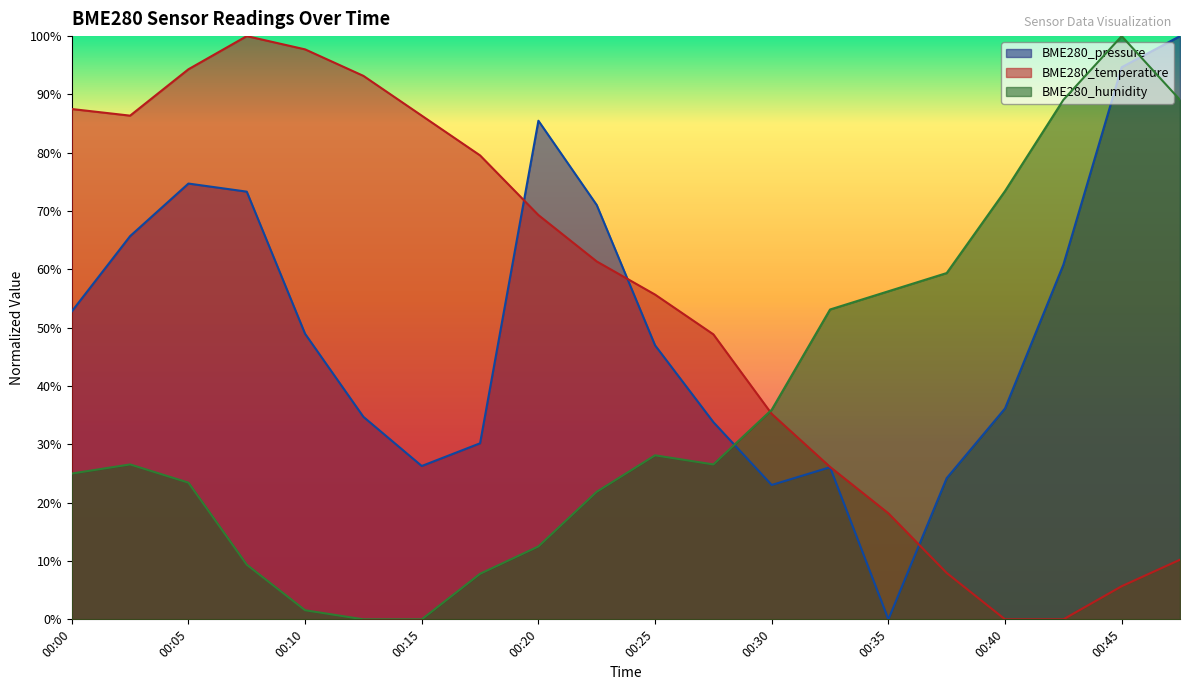

List the series in order of their overall mean, highest first.

BME280_temperature, BME280_pressure, BME280_humidity